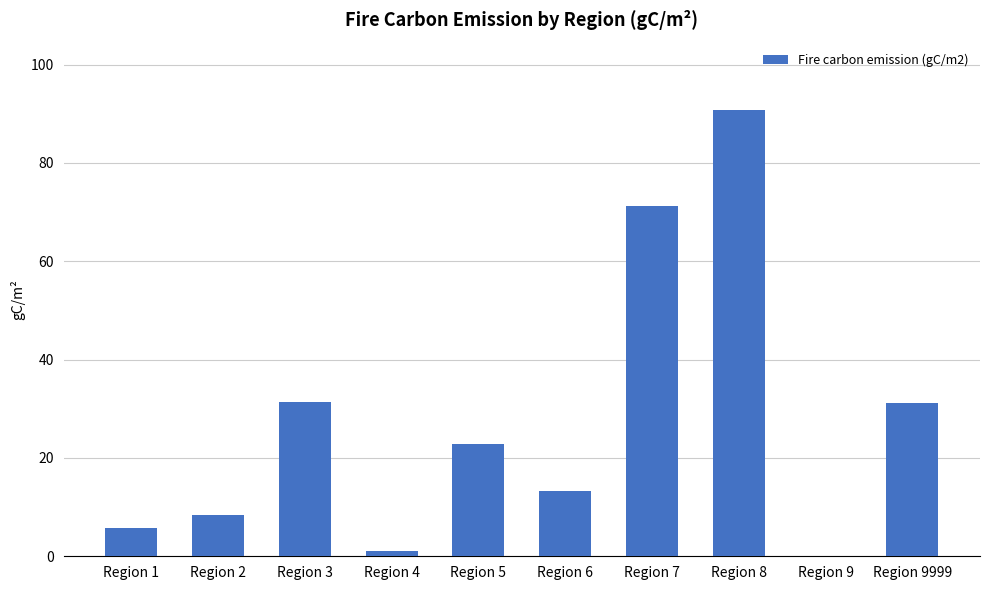

The chart shows a value of 22.8 at Region 5. True or false?

True